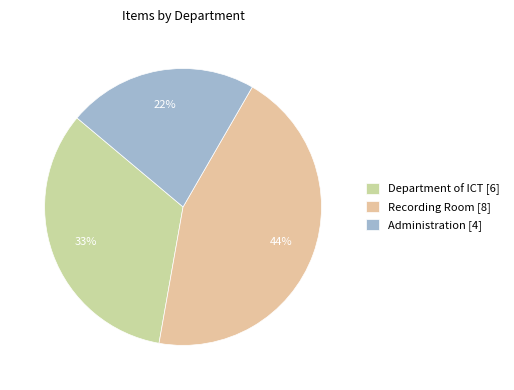

What is the largest slice in the pie chart?

Recording Room